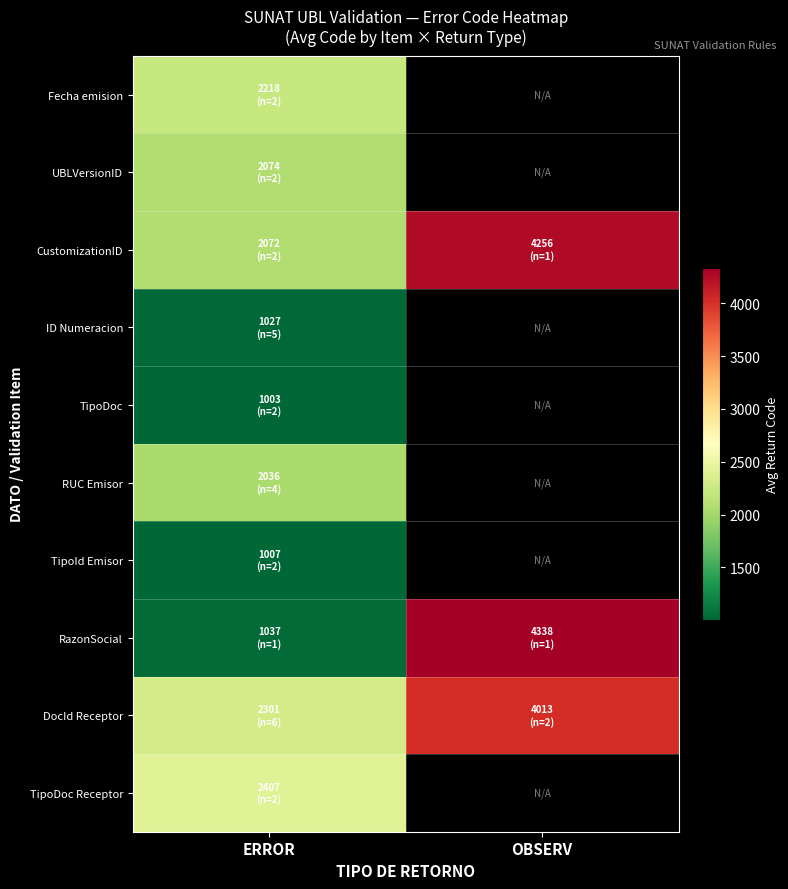

What is the average value of the DocId Receptor series?

3157.3